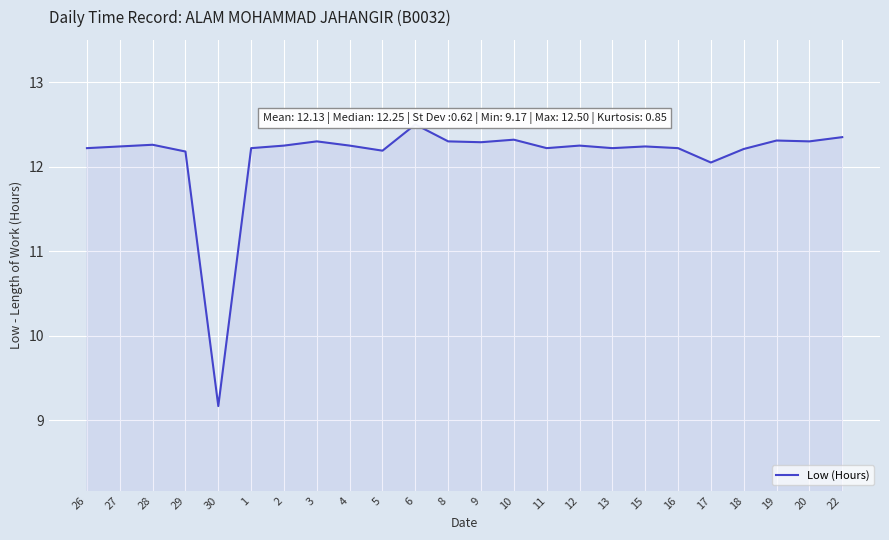

Approximately how many times larger is the value at 19 compared to 26?

1.0